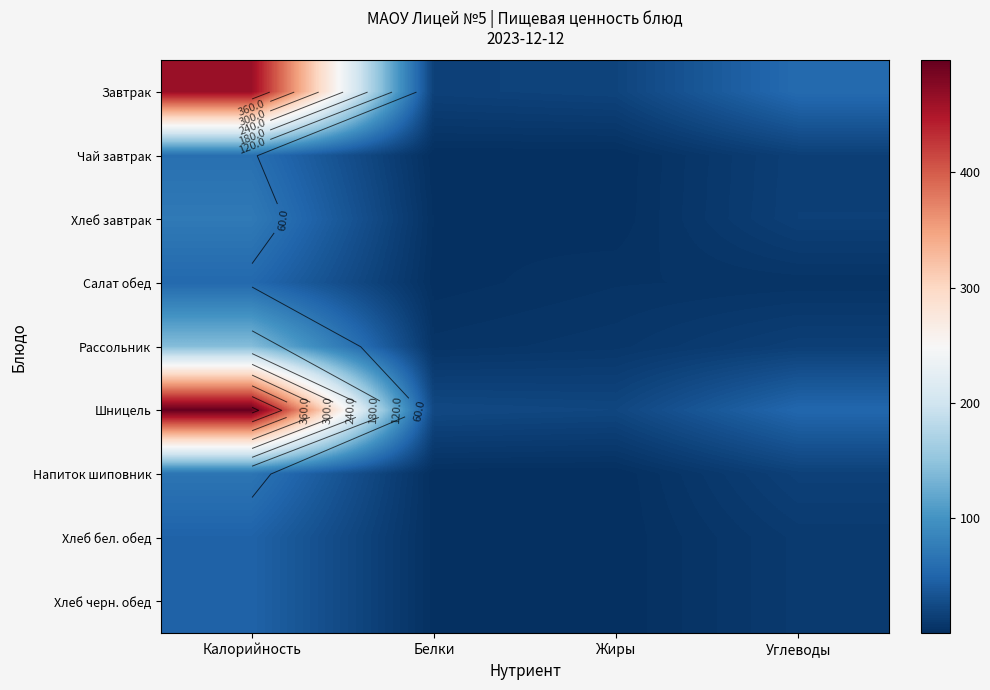

List the labels in order of Завтрак value, smallest first.

Белки, Жиры, Углеводы, Калорийность